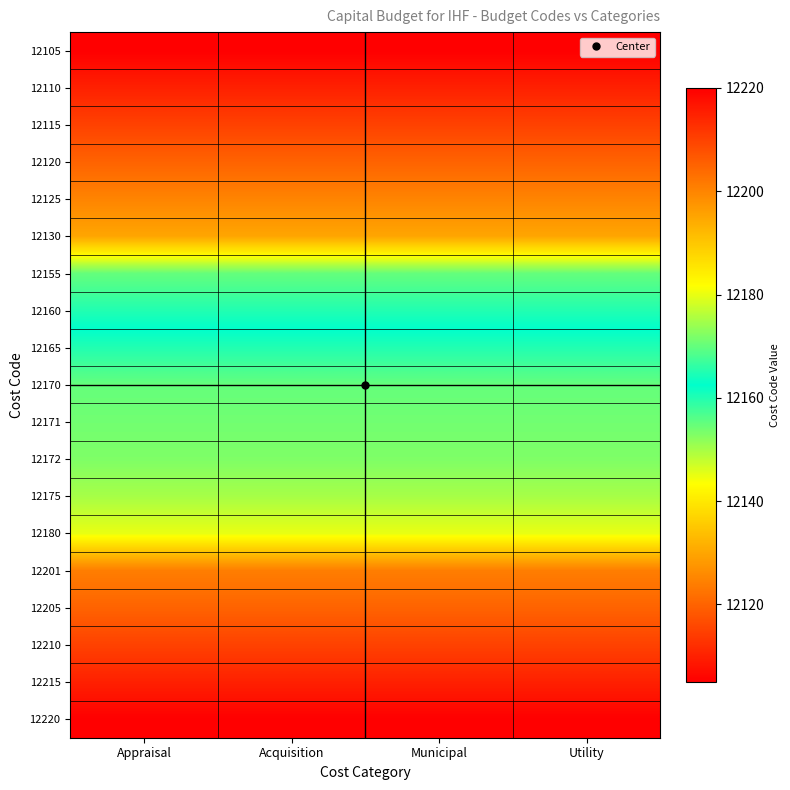

List the series in order of their peak value, highest first.

12220, 12215, 12210, 12205, 12201, 12180, 12175, 12172, 12171, 12170, 12165, 12160, 12155, 12130, 12125, 12120, 12115, 12110, 12105